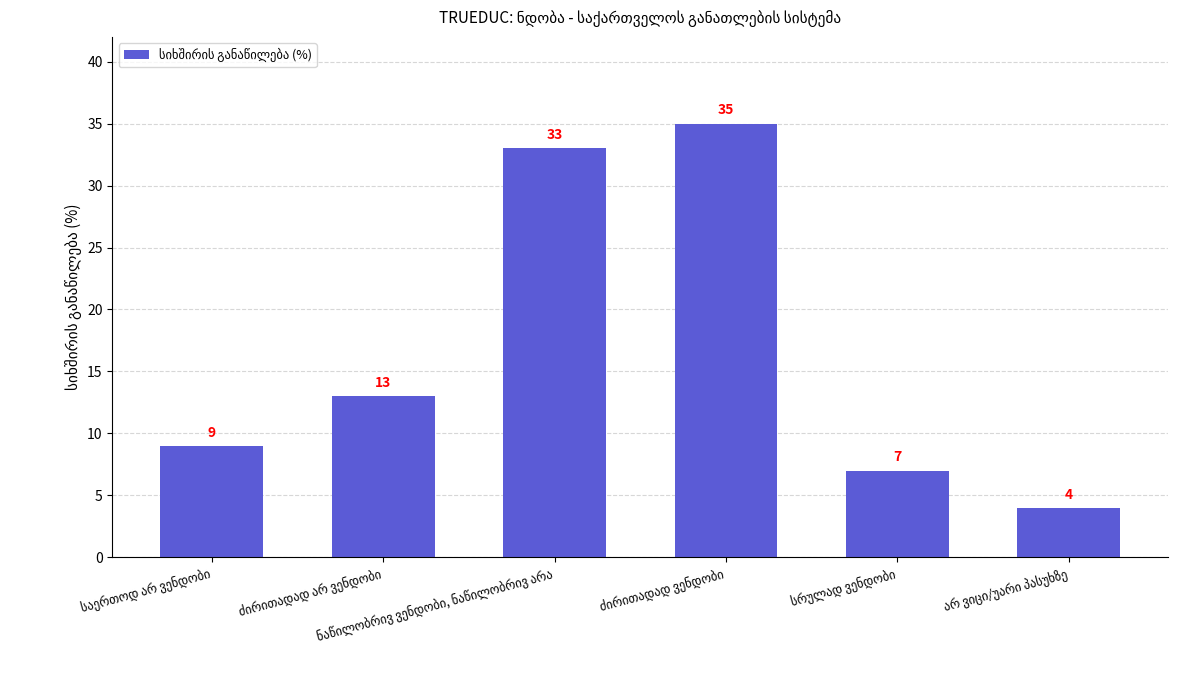

What is the average value?

17